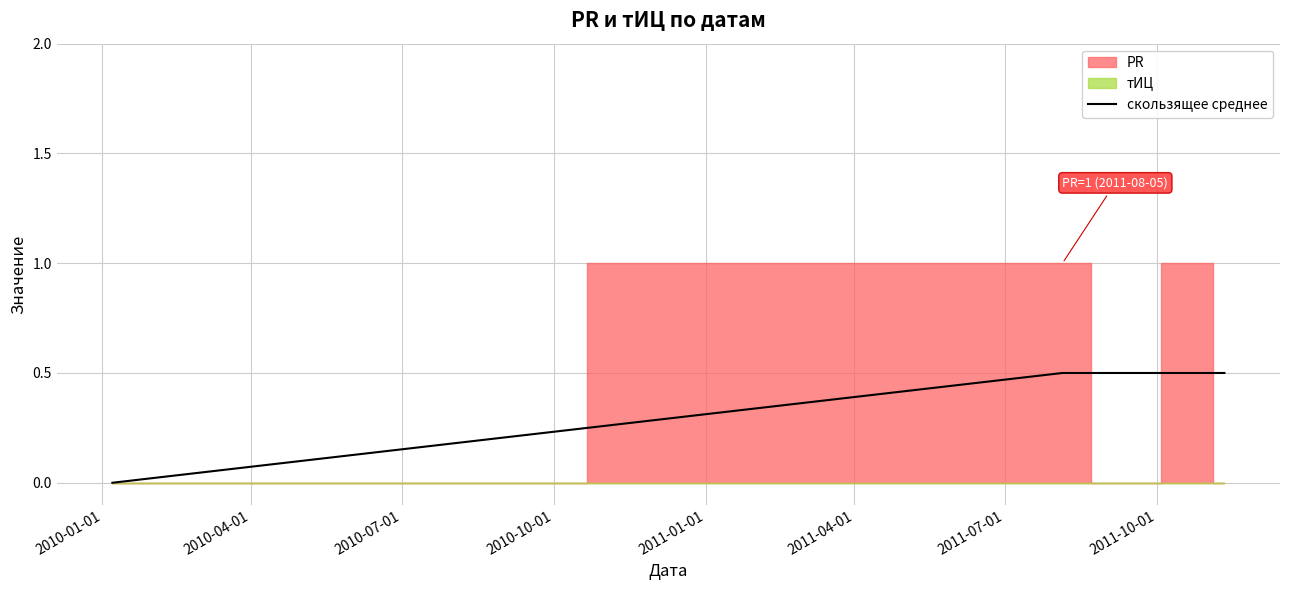

What is the maximum value for скользящее среднее?

0.5